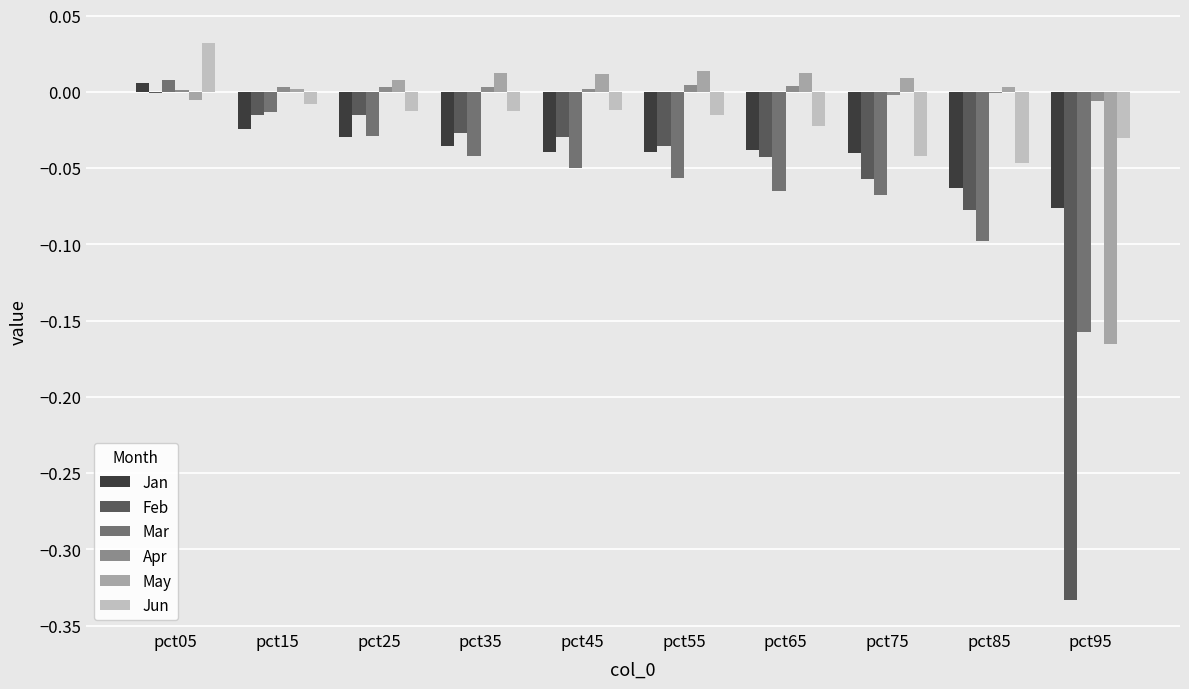

Is the value of Feb at pct45 greater than the value of May at pct65?

No